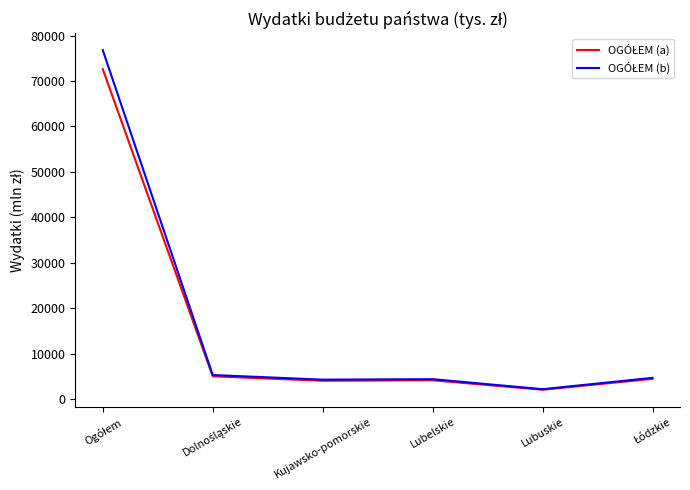

What is the minimum value shown in the chart?

2072.1